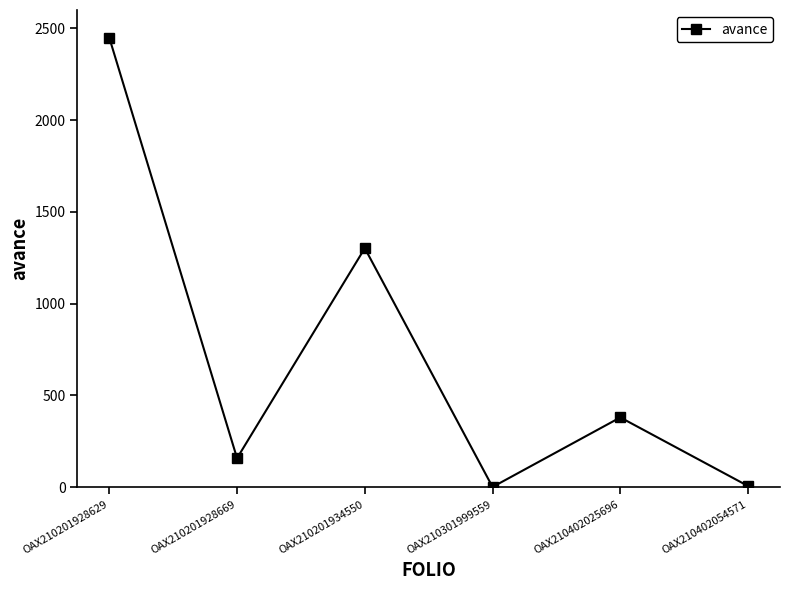

How many distinct data groups are displayed?

1